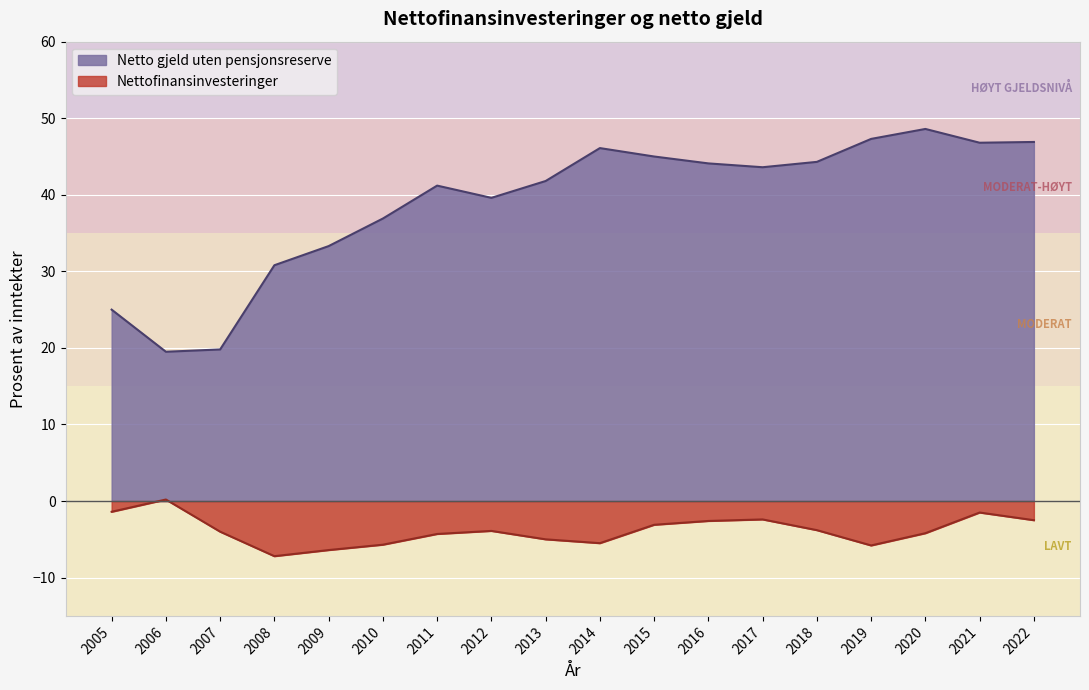

Which category has the lowest value in the Netto gjeld uten pensjonsreserve series?

2006